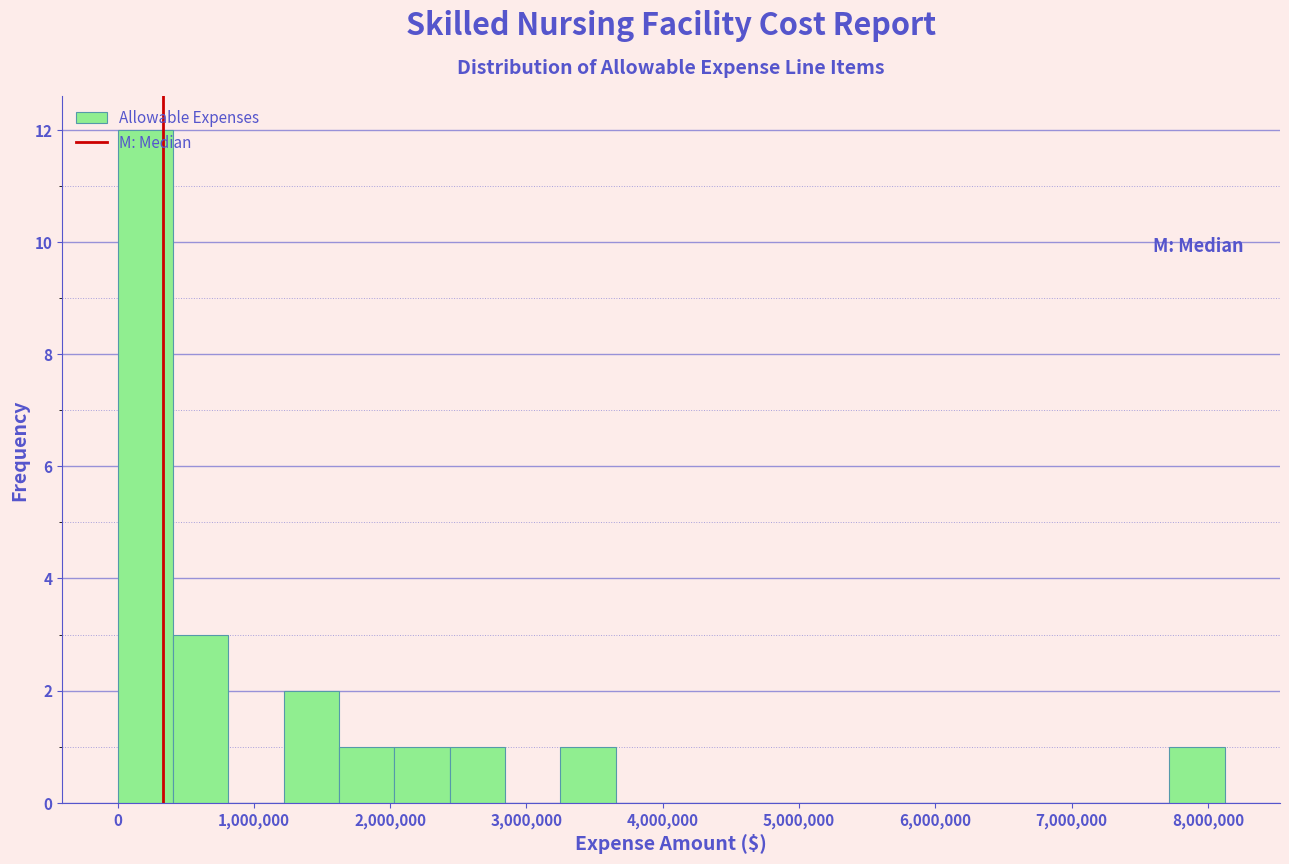

Over which range of the x-axis is the bar tallest?

0 to 400000